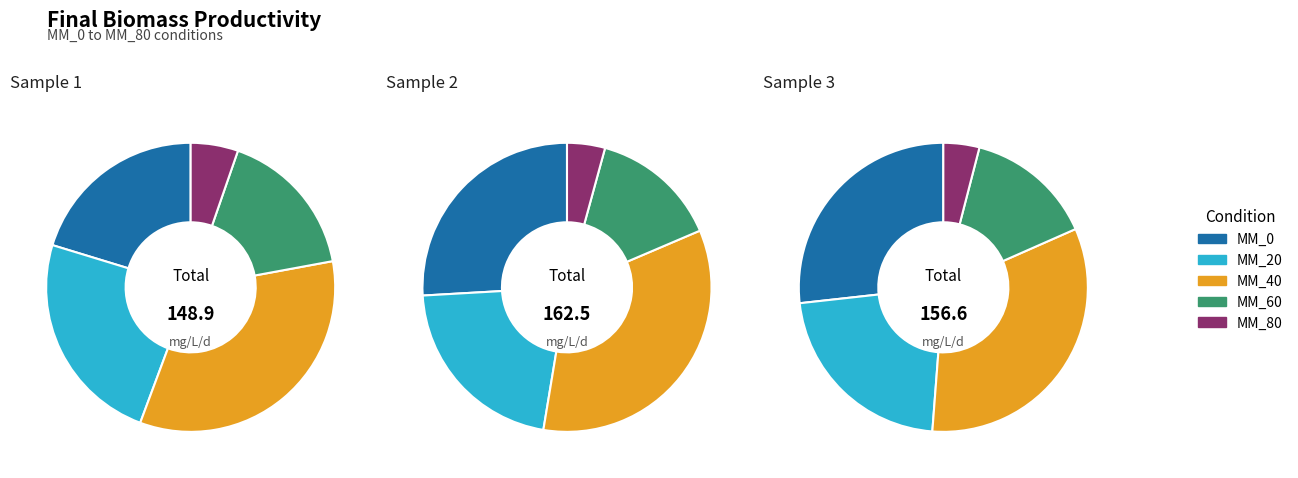

Does Sample 2 represent more than half of the total?

No